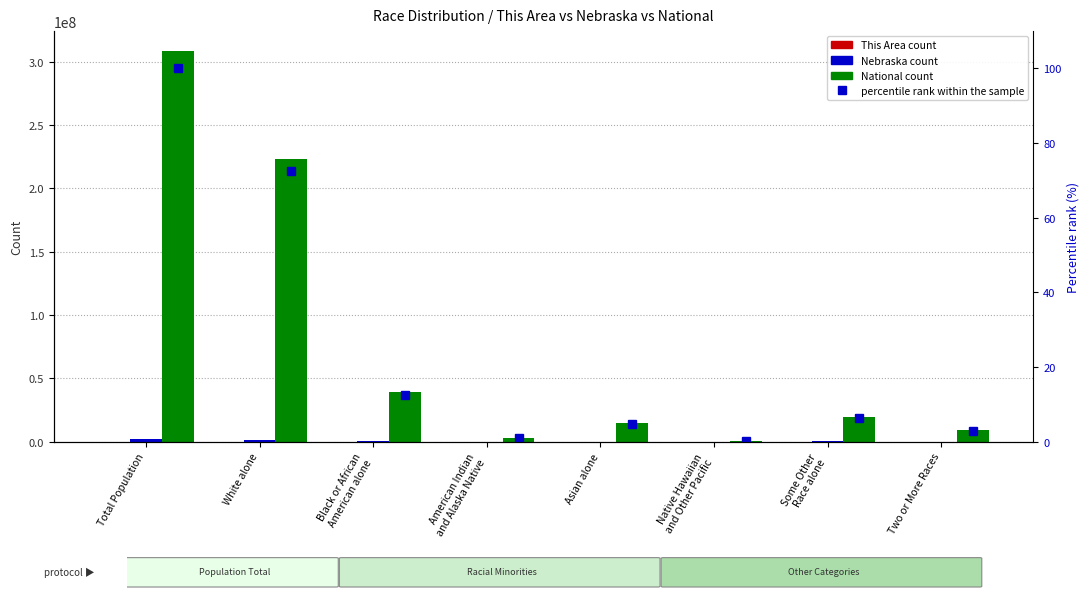

What is the difference between the Nebraska values at Some Other
Race alone and Two or More Races?

39599.0